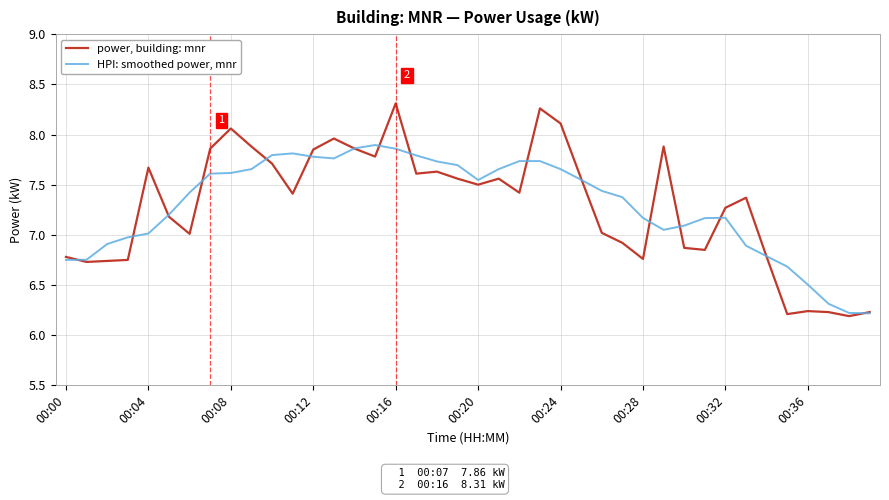

Which series has the largest range (max minus min)?

power, building: mnr